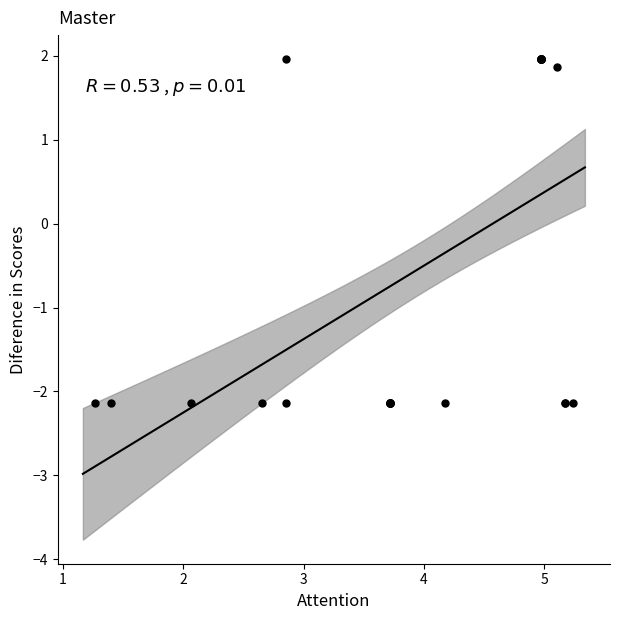

What Y value in the scatter plot is closest to 0?

1.9